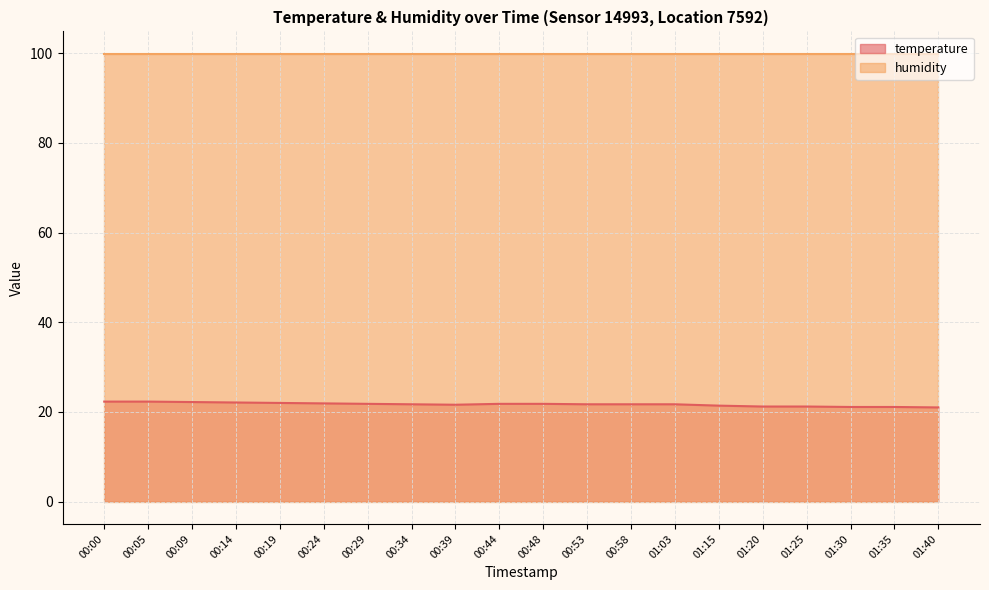

What is the difference between the values at 01:40 and 00:24?

0.9